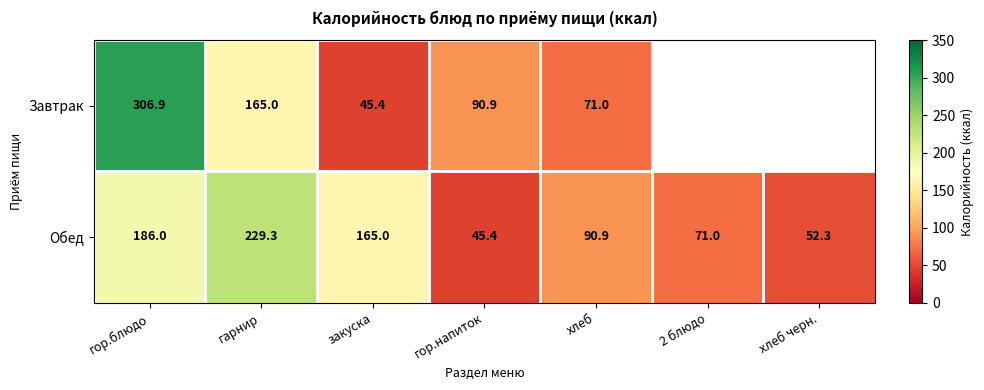

What is the sum of the Обед values at хлеб and 2 блюдо?

161.9